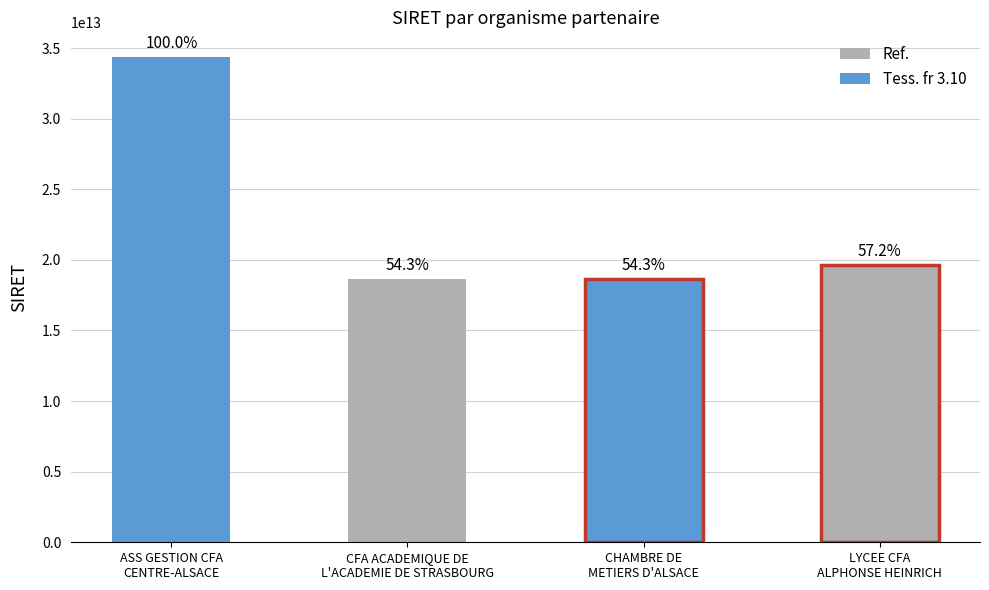

True or false: the data shows 10037712183089 at CFA ACADEMIQUE DE
L'ACADEMIE DE STRASBOURG.

False